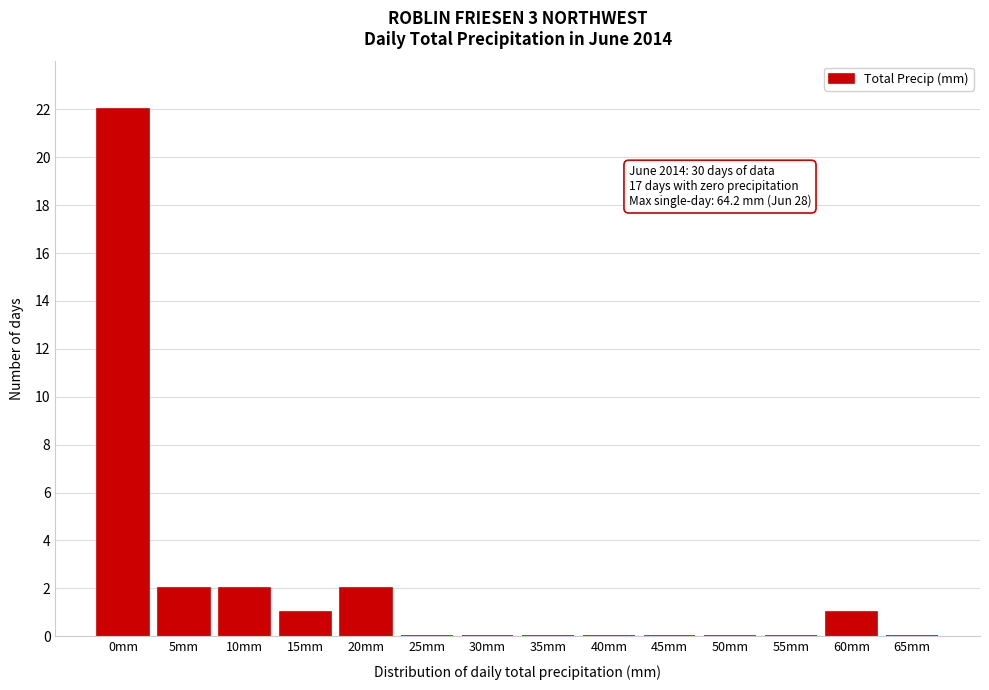

Reading right to left, transcribe all the data shown in this chart.

65mm=0	60mm=1	55mm=0	50mm=0	45mm=0	40mm=0	35mm=0	30mm=0	25mm=0	20mm=2	15mm=1	10mm=2	5mm=2	0mm=22